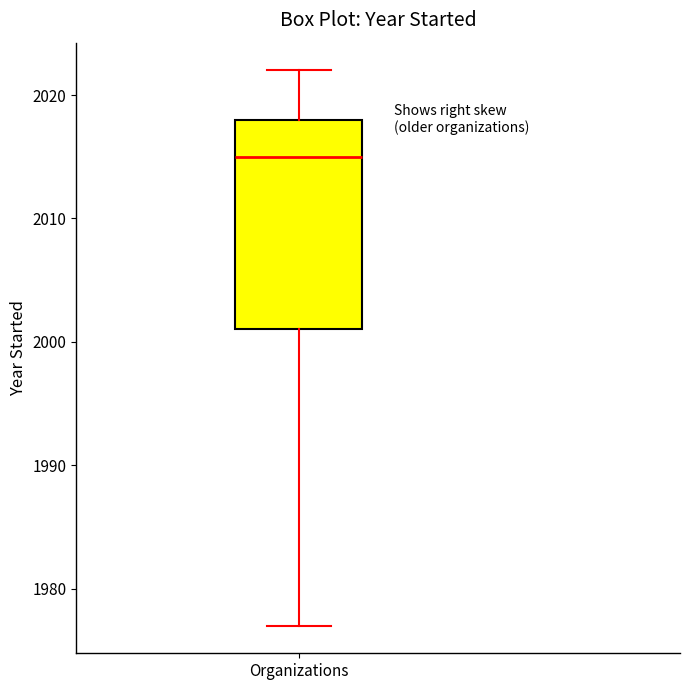

Read this box plot against the y-axis: the position of the median line, the range covered by the box, and the ends of both whiskers. The values are not printed on the chart, so give them approximately, as read against the axis.

median 2015, box 2001 to 2018, whiskers 1977 to 2022